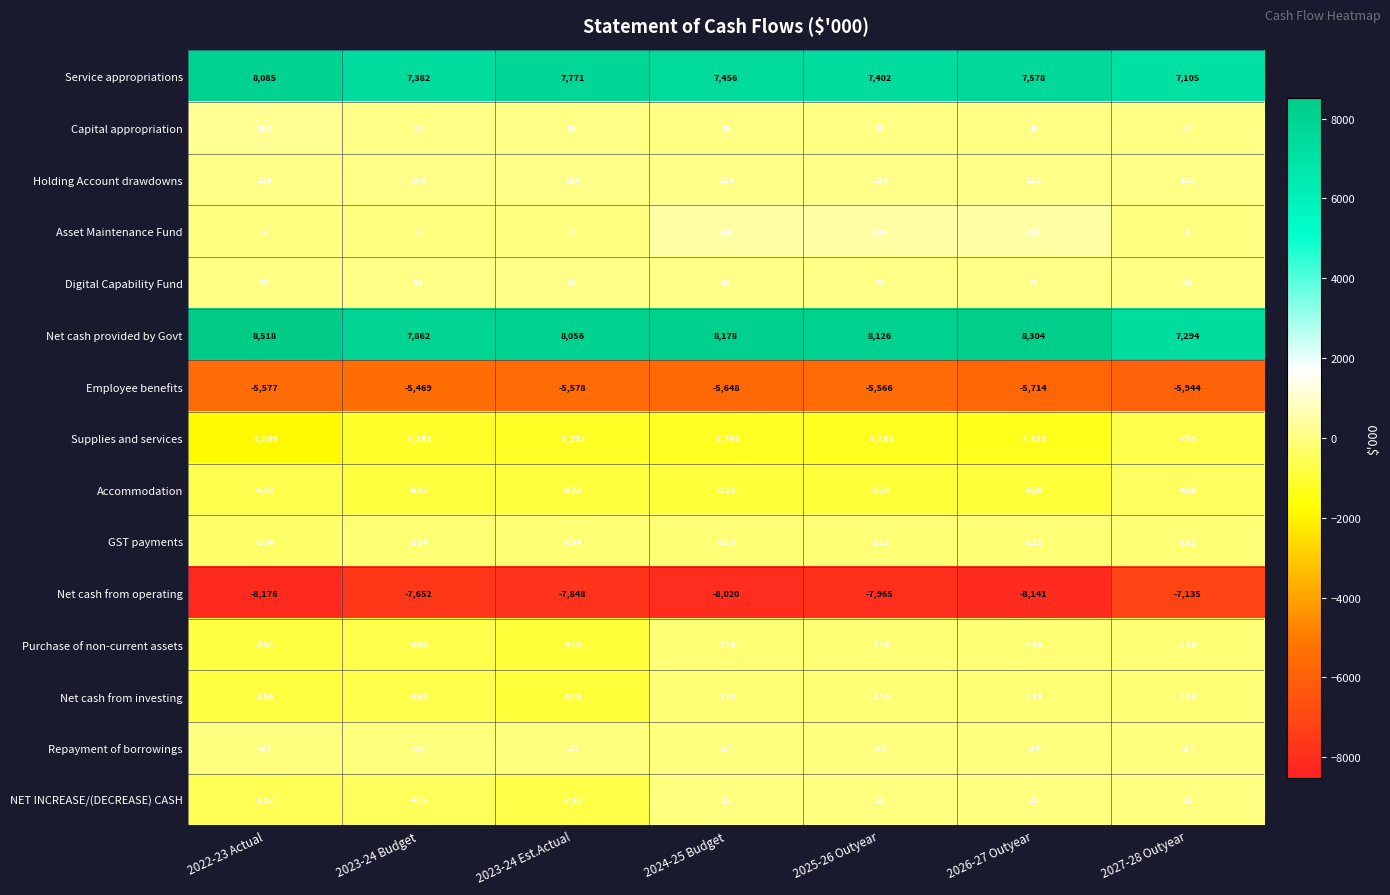

At which category is the sum across all series the highest?

2026-27 Outyear